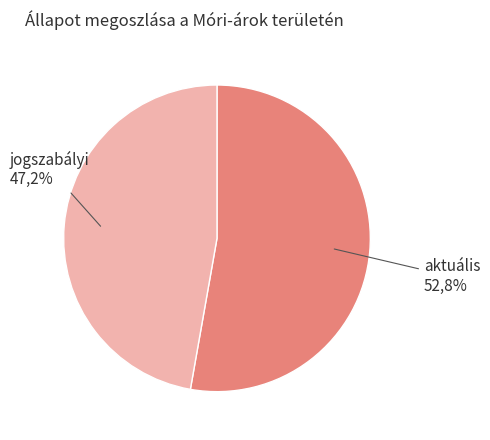

True or false: aktuális accounts for 42% of the total.

False